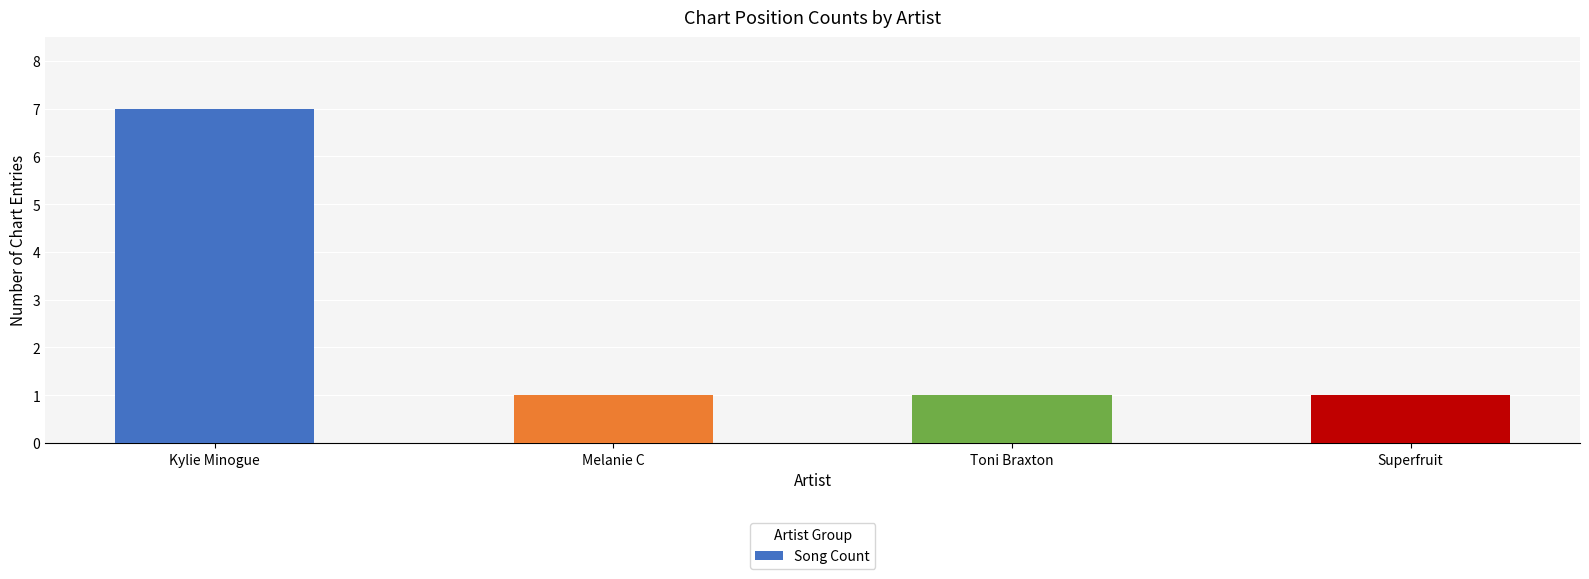

What is the smallest value displayed?

1